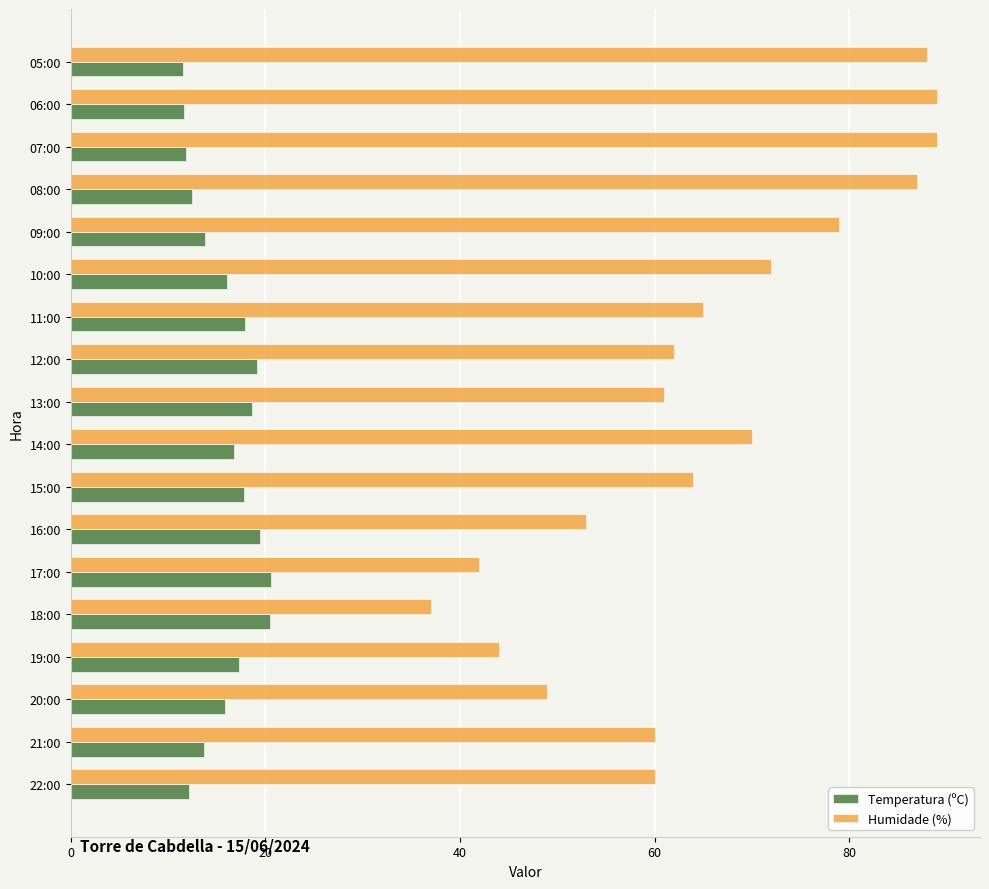

Rank the series by their average value, from lowest to highest.

Temperatura (ºC), Humidade (%)